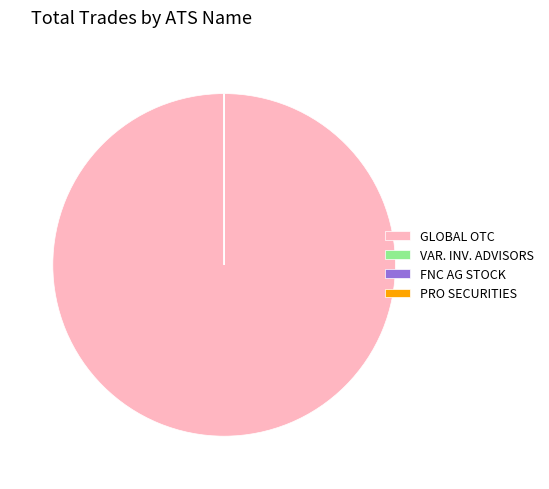

The GLOBAL OTC slice represents 100% of the pie. True or false?

True